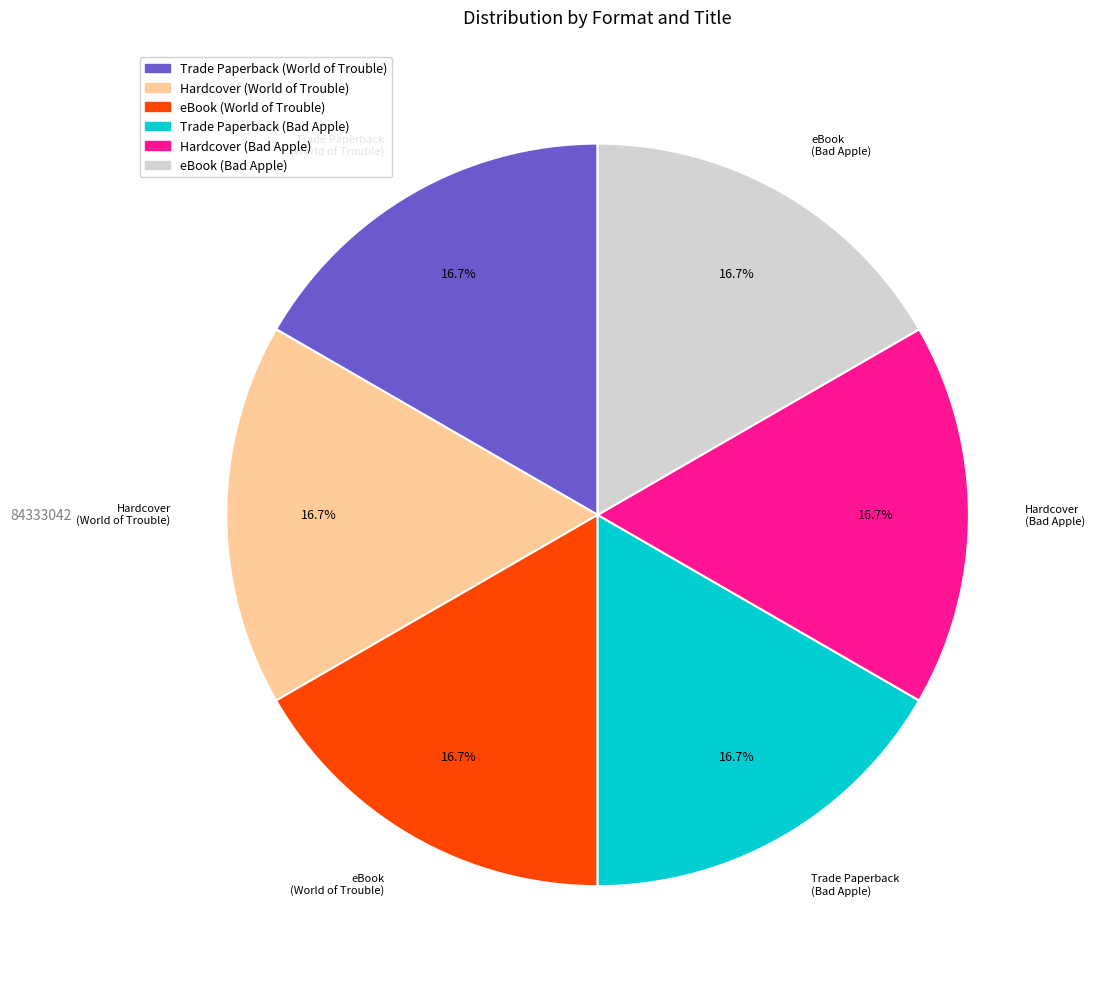

Does any single category account for the majority?

No